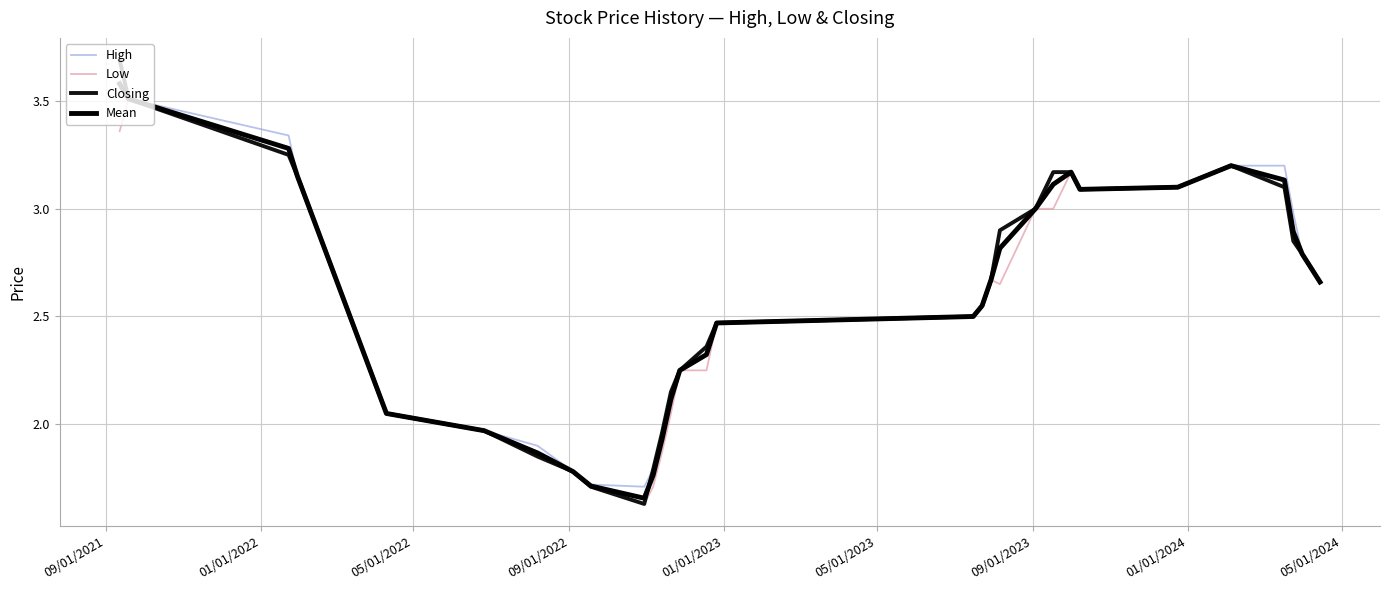

How many lines are shown in the chart?

4